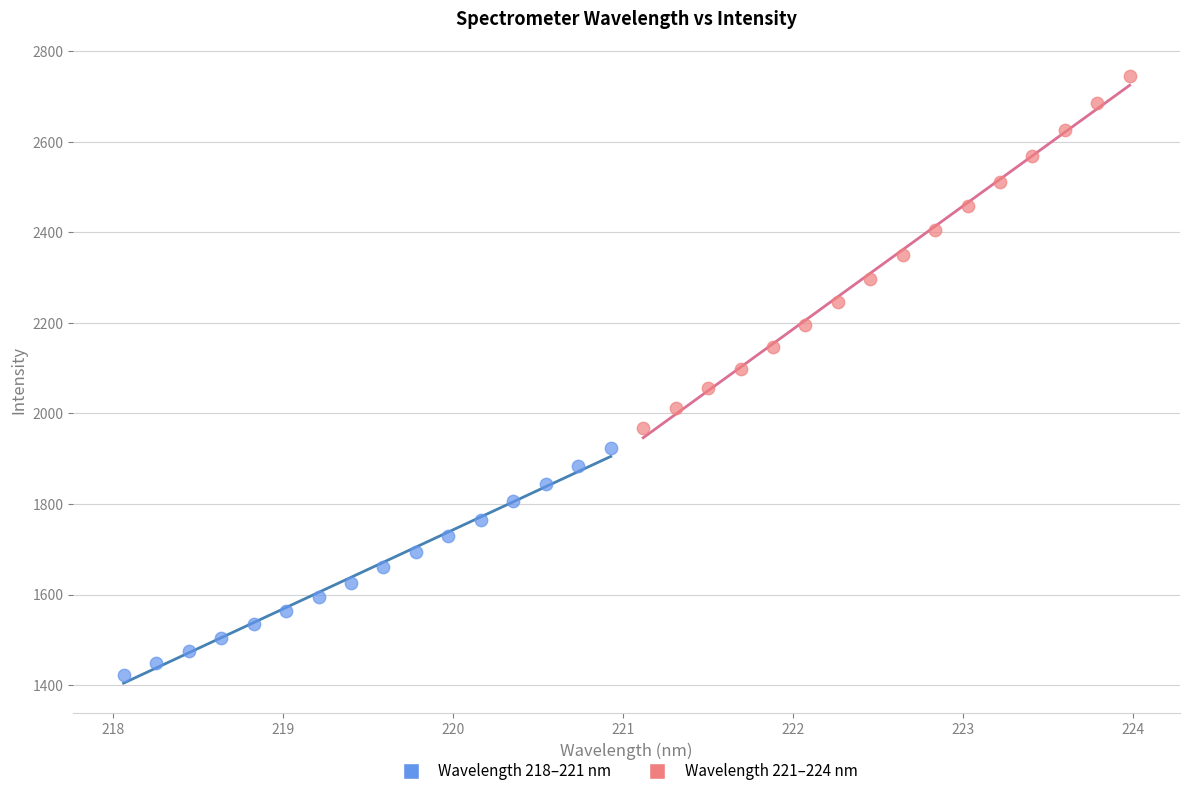

Which series reaches the maximum Y coordinate?

Wavelength 221–224 nm